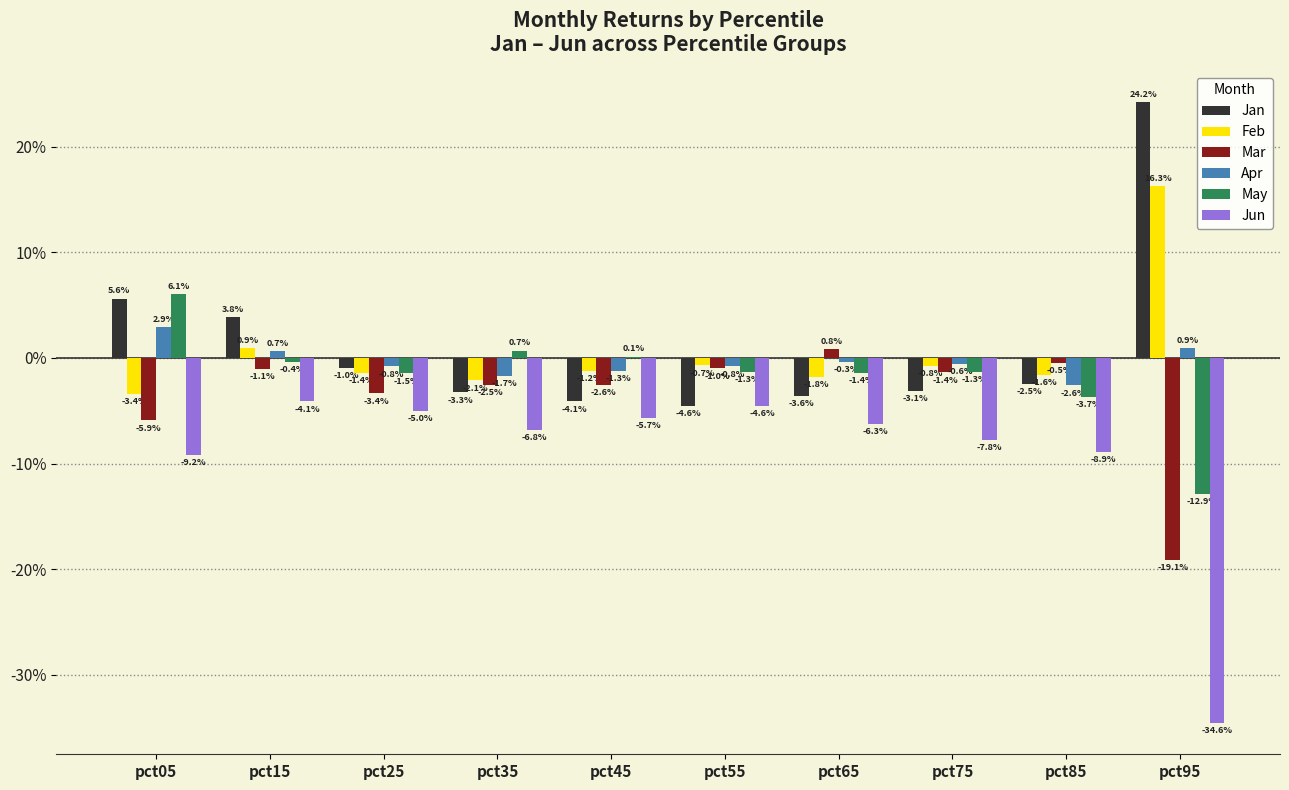

What are all the series names shown in the legend?

Jan, Feb, Mar, Apr, May, Jun